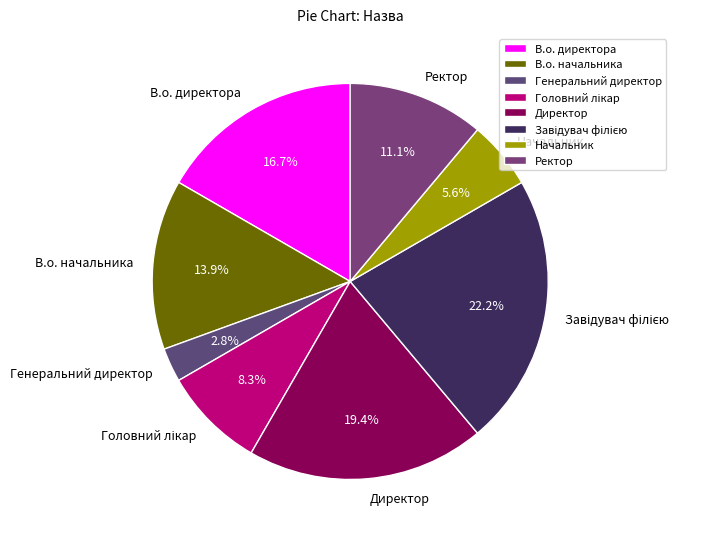

What percentage is NOT represented by Директор?

80.6%